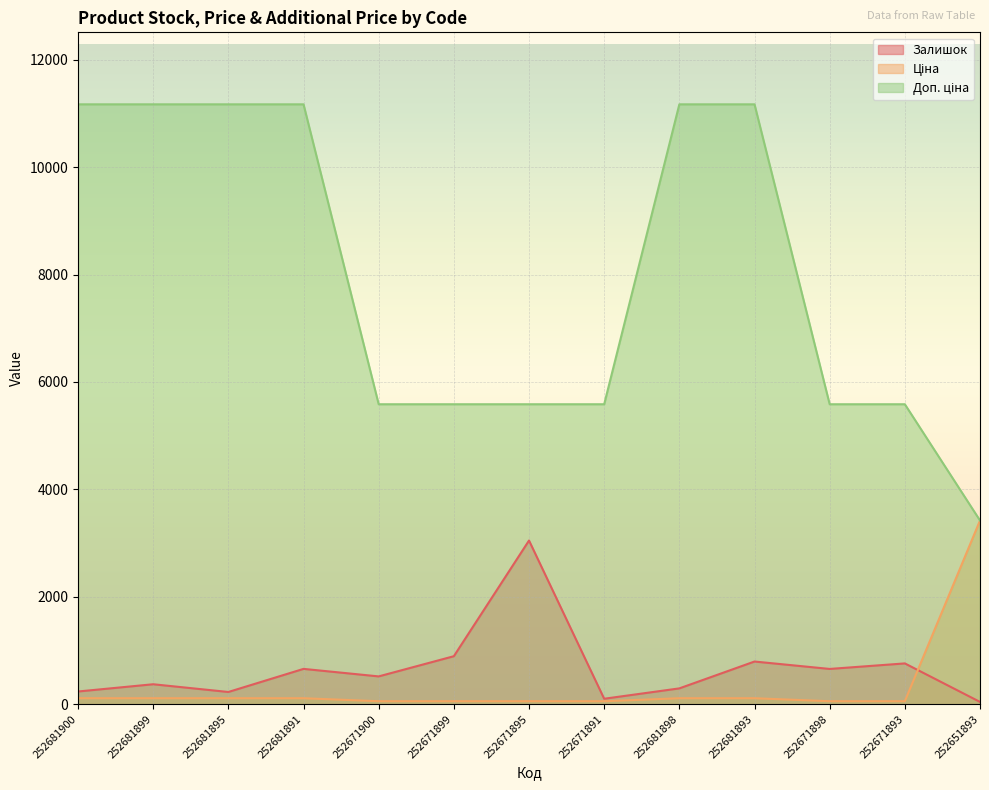

What is the minimum value for Доп. ціна?

3421.0